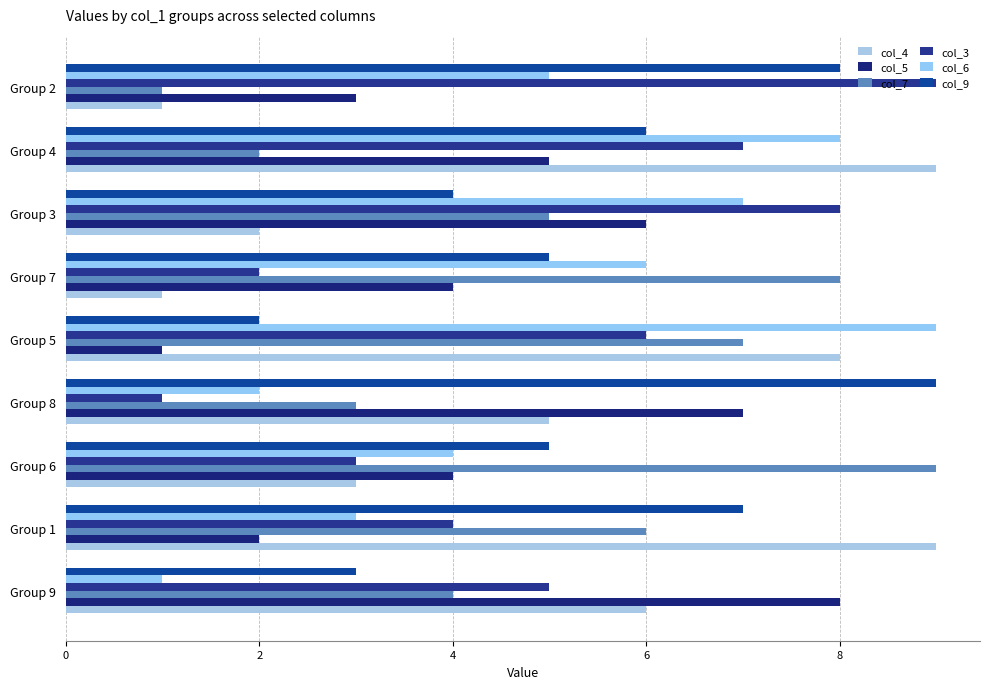

Reading left to right, extract all data points from this chart.

col_4: 6	9	3	5	8	1	2	9	1
col_5: 8	2	4	7	1	4	6	5	3
col_7: 4	6	9	3	7	8	5	2	1
col_3: 5	4	3	1	6	2	8	7	9
col_6: 1	3	4	2	9	6	7	8	5
col_9: 3	7	5	9	2	5	4	6	8